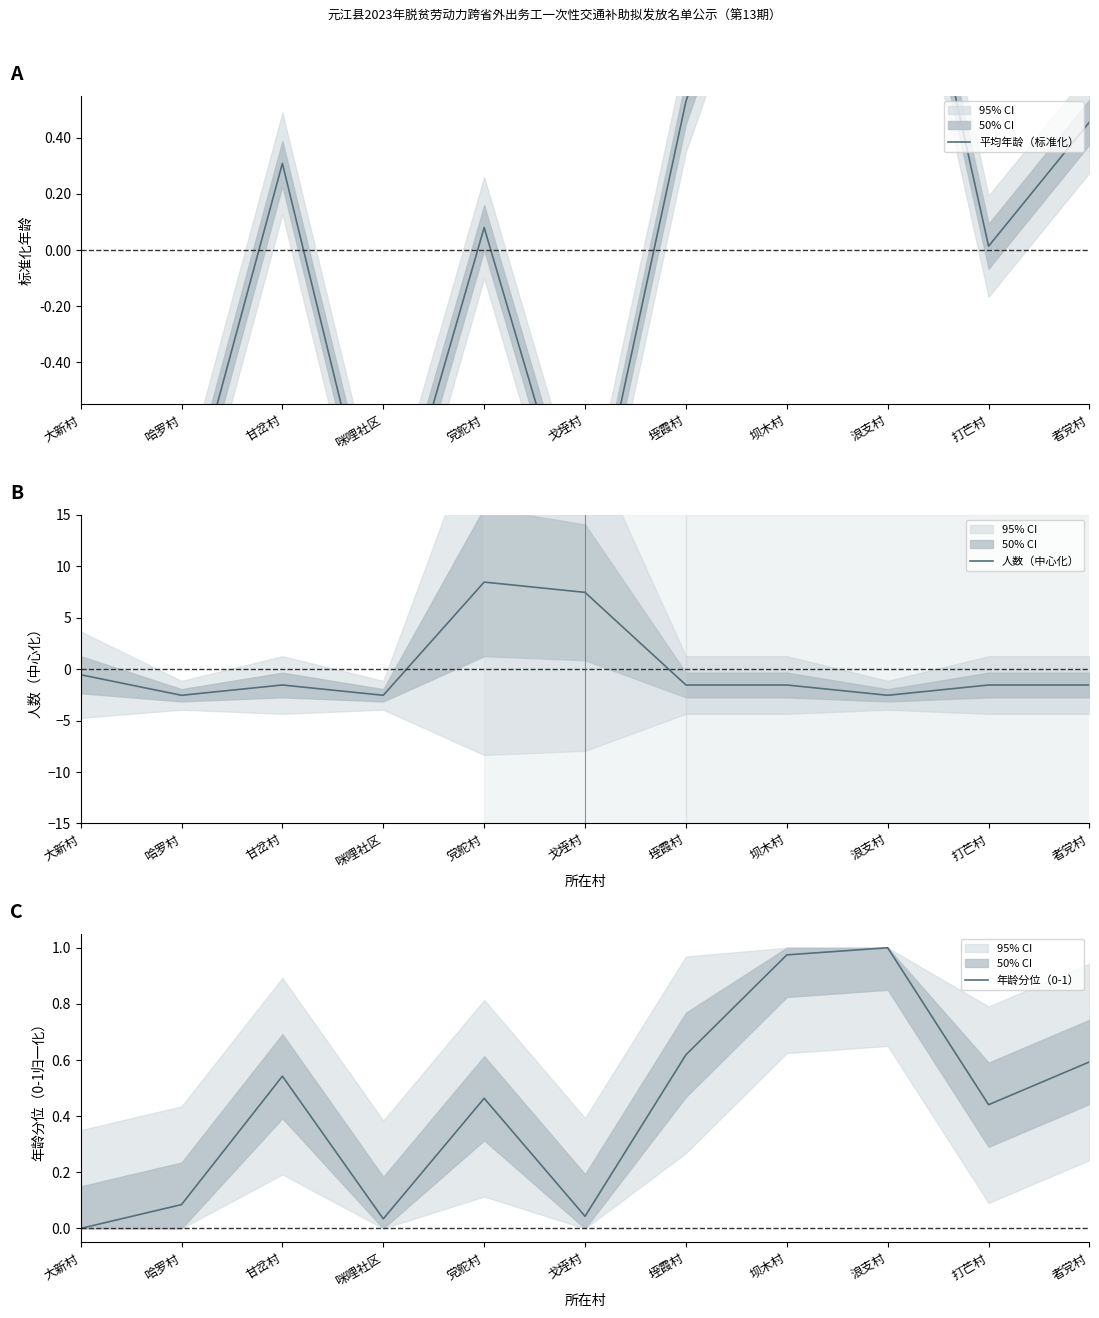

What is the sum of the 人数（中心化） values at 甘岔村 and 浪支村?

-4.1